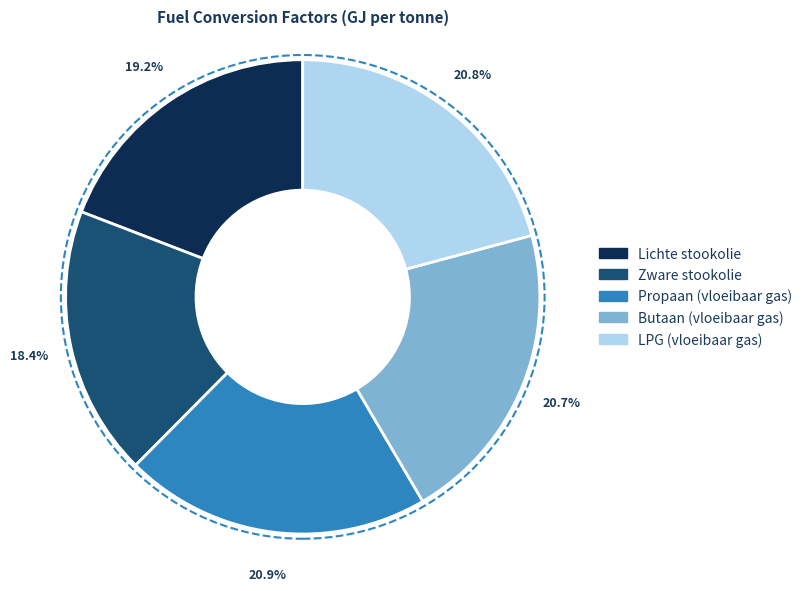

How much of the chart is everything except Zware stookolie?

81.6%